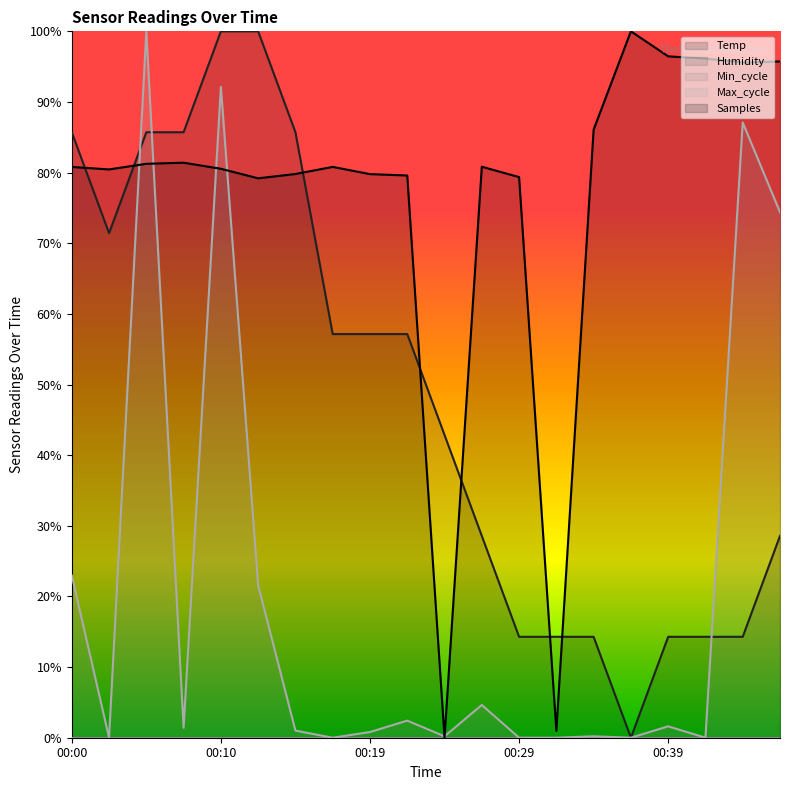

List the series in order of their overall mean, highest first.

Samples, Temp, Max_cycle